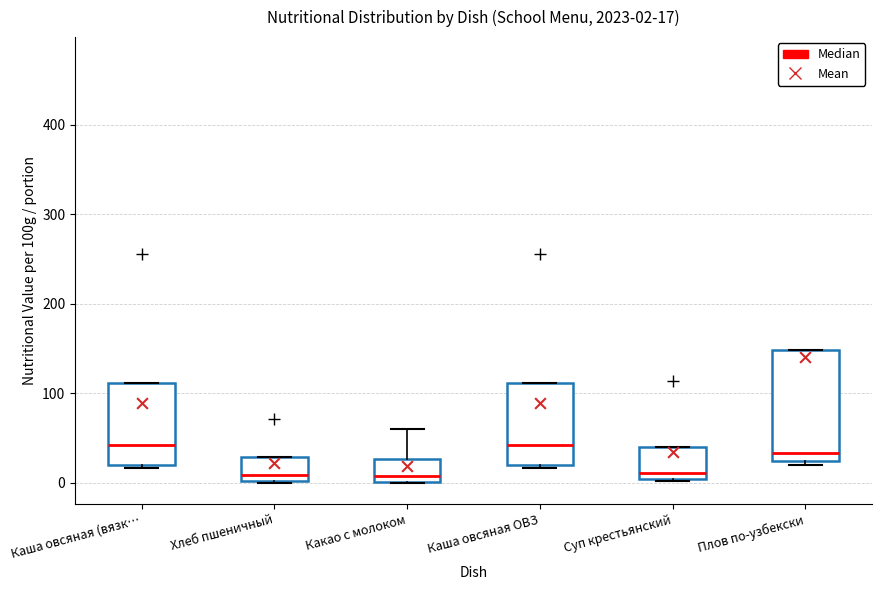

Which box is the tallest, from its lower edge to its upper edge?

Плов по-узбекски